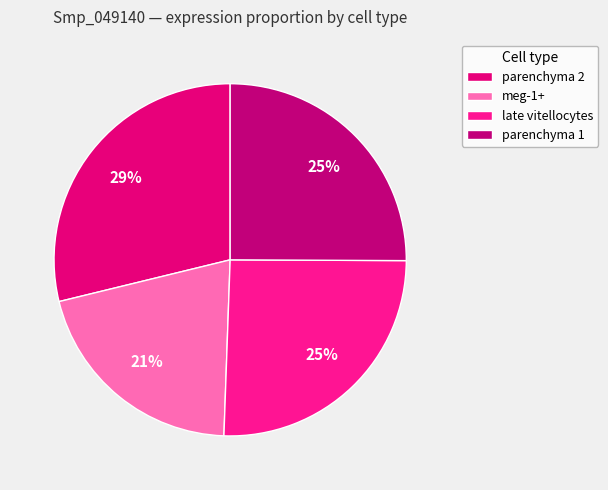

To the nearest percent, what is the difference between the parenchyma 1 and meg-1+ slice percentages?

4%